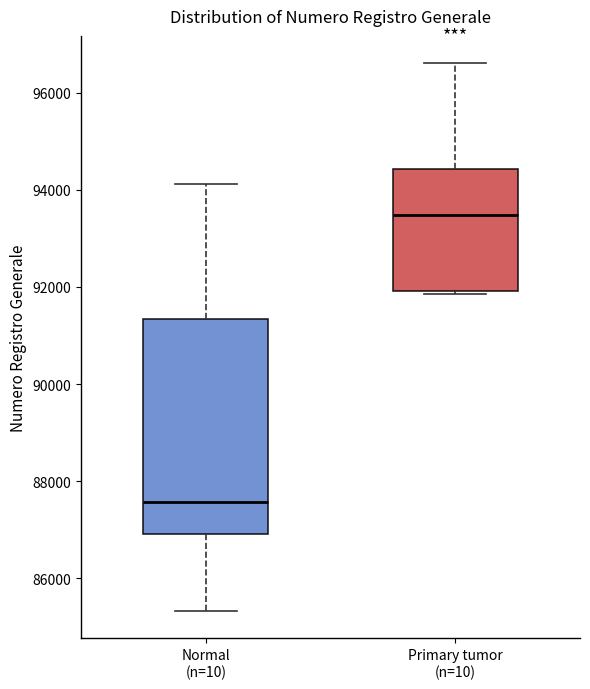

Reading left to right, read every box against the y-axis: the position of its median line, the range the box covers, and the ends of its whiskers. The values are not printed on the chart, so give them approximately, as read against the axis.

Normal (n=10): median 87600, box 87000 to 91400, whiskers 85400 to 94200
Primary tumor (n=10): median 93400, box 92000 to 94400, whiskers 91800 to 96600